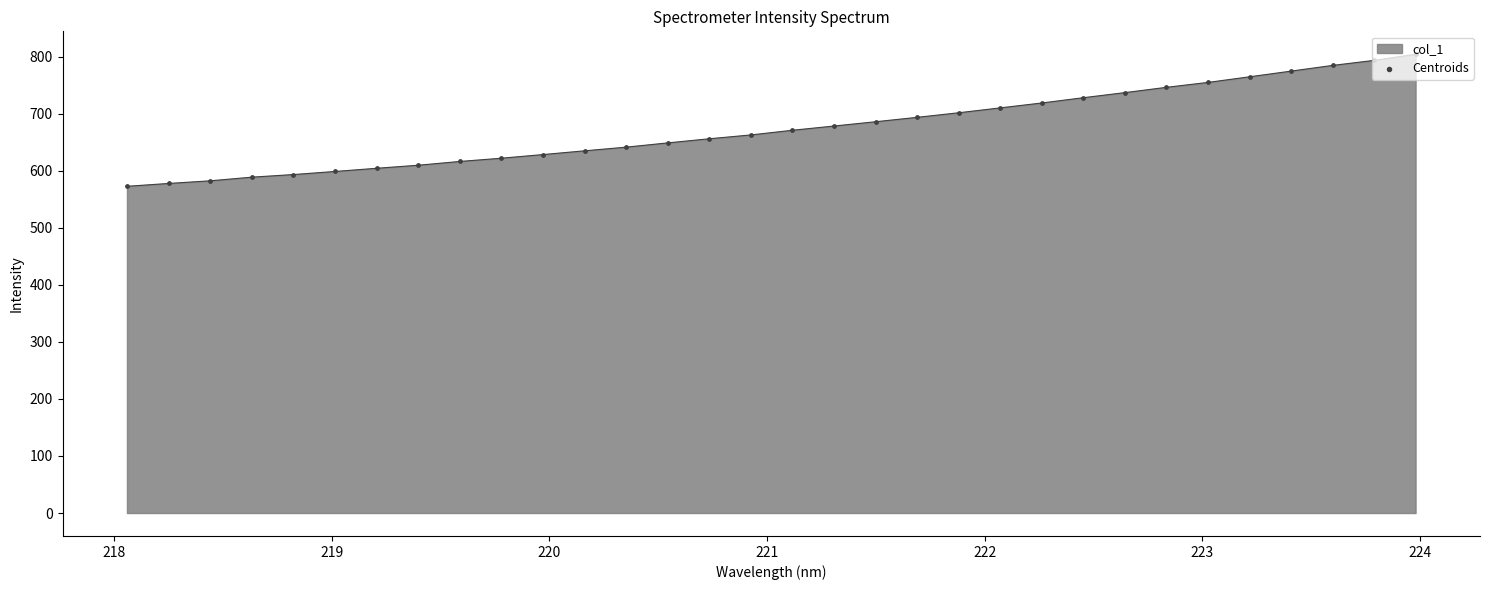

What is the difference between the maximum and minimum values?

231.4